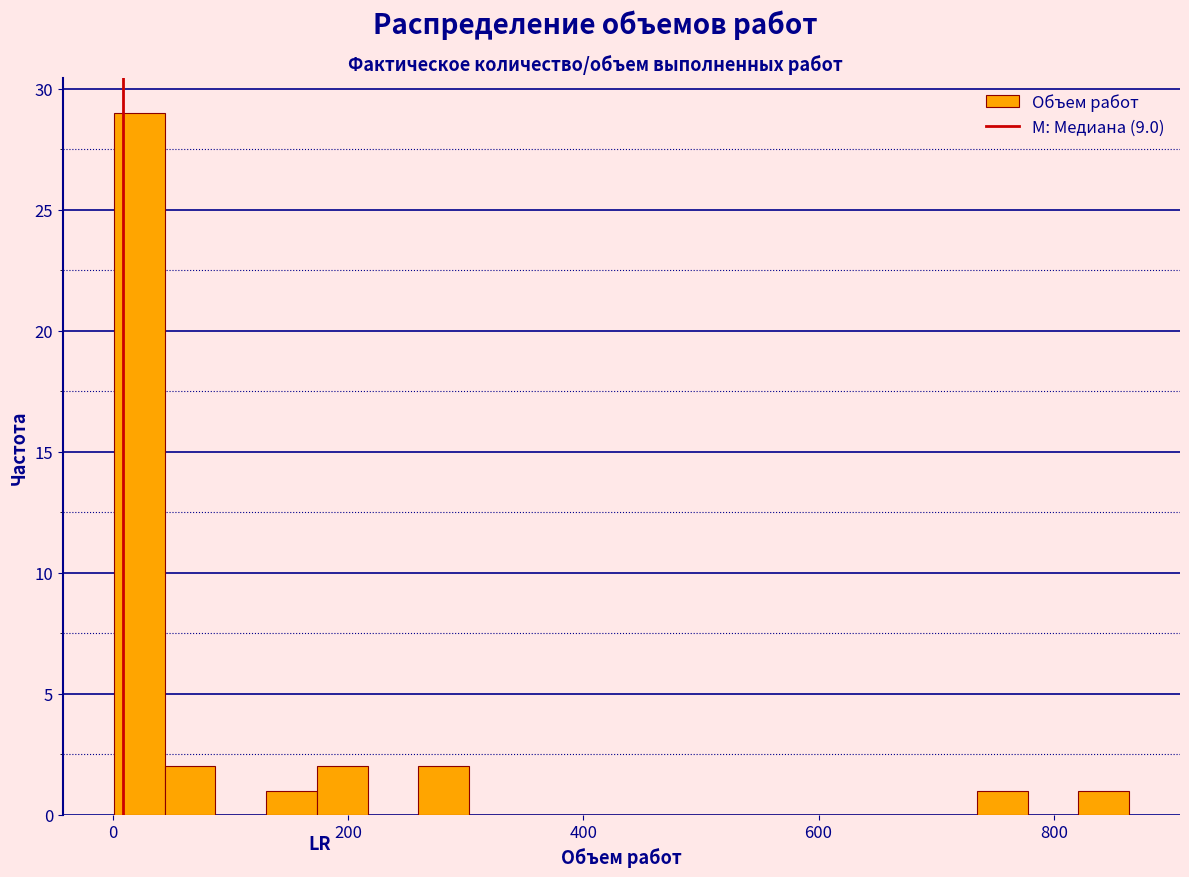

Around what value on the x-axis is the tallest bar? Give the approximate position of its centre, as read against the axis.

20